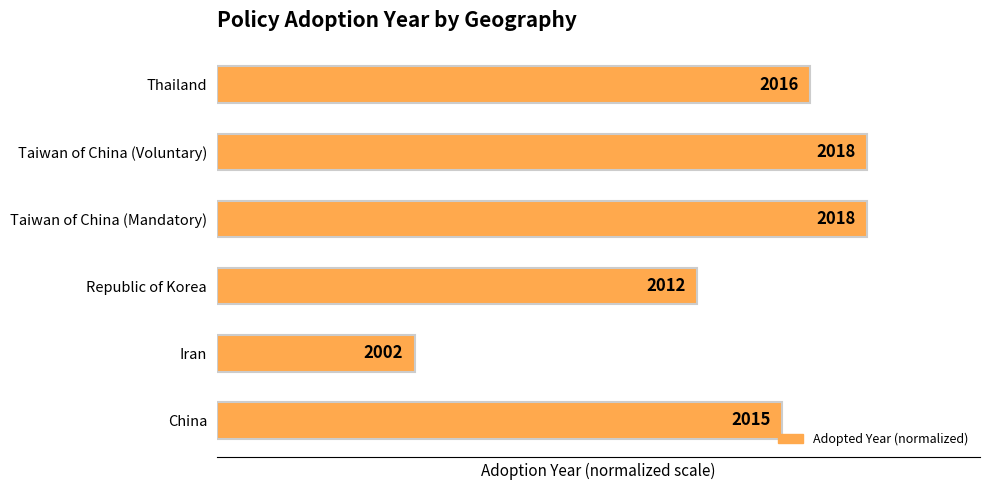

Does the chart contain any negative values?

No